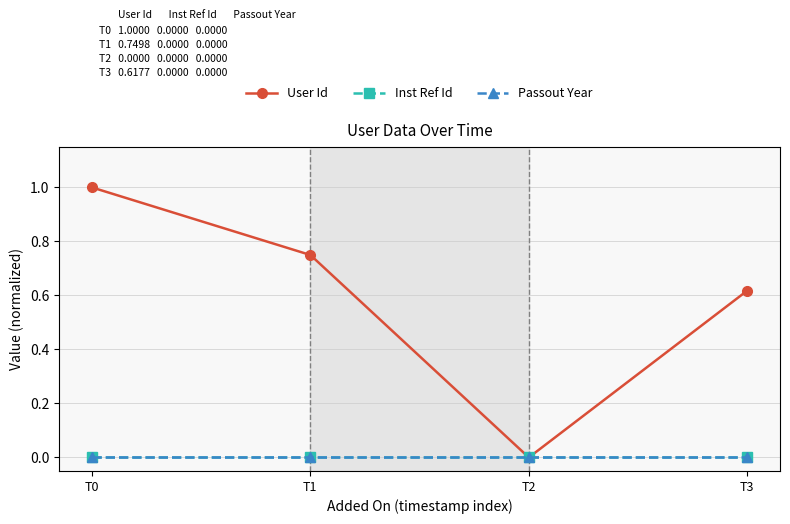

How many User Id values are between 0 and 1?

4